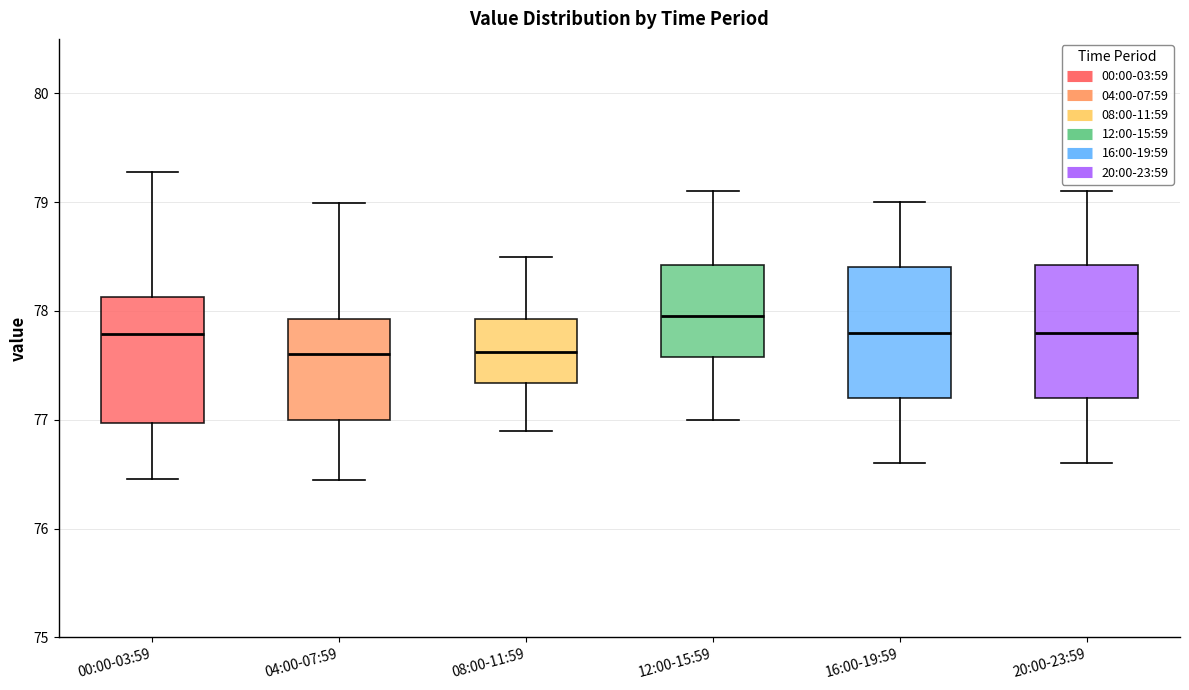

Reading left to right, transcribe this box plot: for each box, give where its median line is, the range the box spans, and where its two whiskers end, as read against the y-axis. The values are not printed on the chart, so give them approximately, as read against the axis.

00:00-03:59: median 77.8, box 77.0 to 78.1, whiskers 76.5 to 79.3
04:00-07:59: median 77.6, box 77.0 to 77.9, whiskers 76.5 to 79.0
08:00-11:59: median 77.6, box 77.3 to 77.9, whiskers 76.9 to 78.5
12:00-15:59: median 78.0, box 77.6 to 78.4, whiskers 77.0 to 79.1
16:00-19:59: median 77.8, box 77.2 to 78.4, whiskers 76.6 to 79.0
20:00-23:59: median 77.8, box 77.2 to 78.4, whiskers 76.6 to 79.1